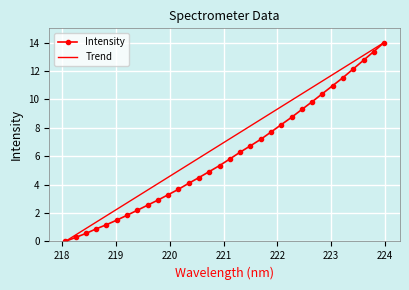

Which series has the largest total across all categories?

Trend